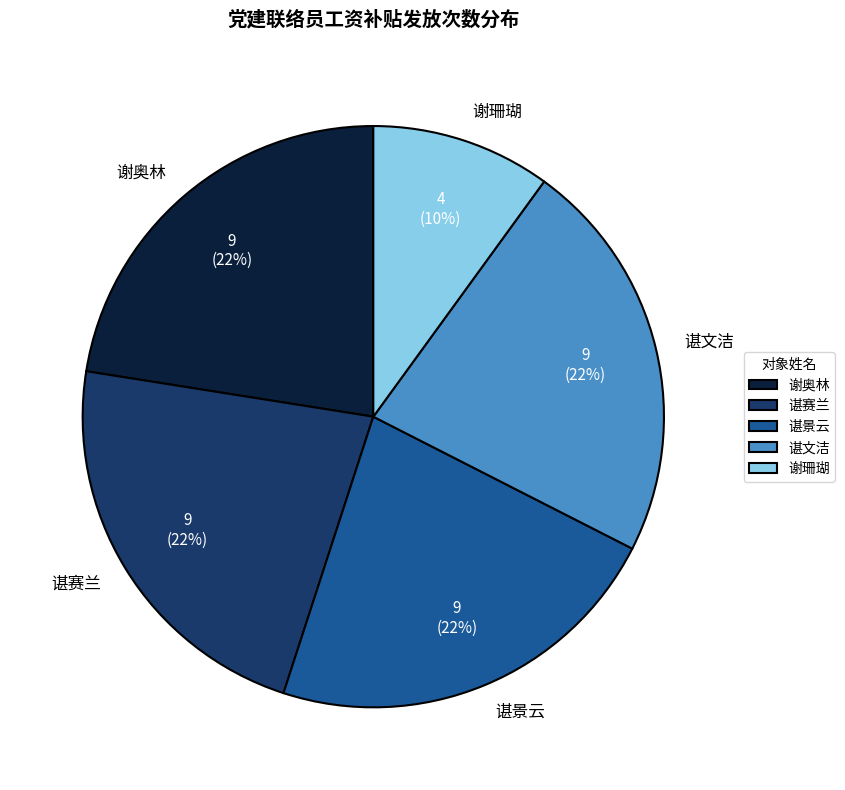

Combined, do 谢珊瑚 and 谢奥林 account for over 50%?

No